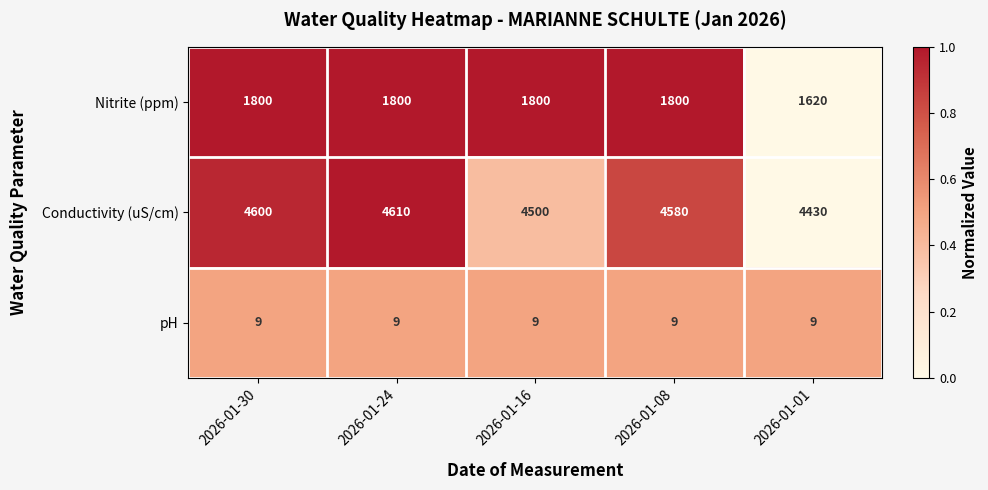

The value of Conductivity (uS/cm) at 2026-01-01 is 1203. True or false?

False